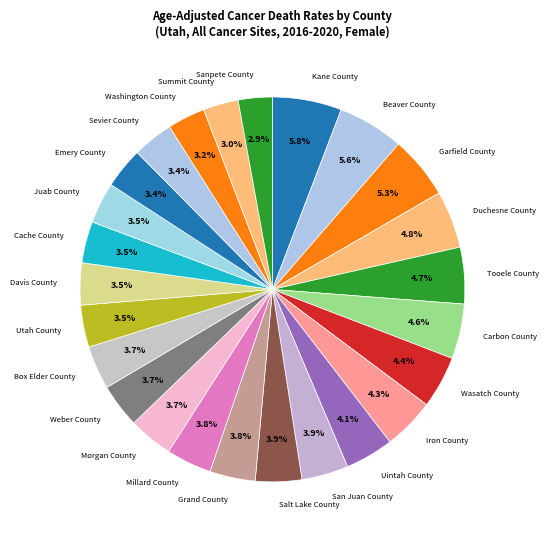

Which has a higher value, Garfield County or Emery County?

Garfield County